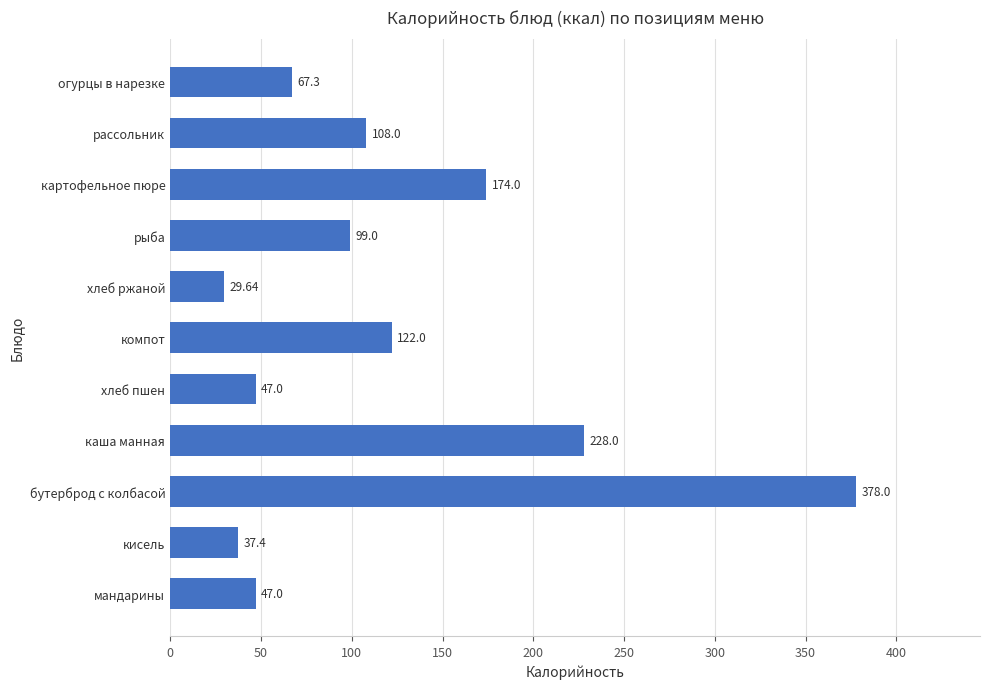

What is the change in value from компот to кисель?

-84.6